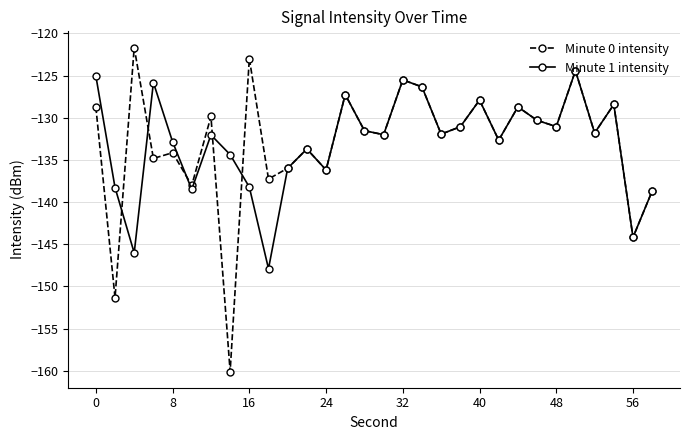

What is the maximum value shown in the chart?

-121.7